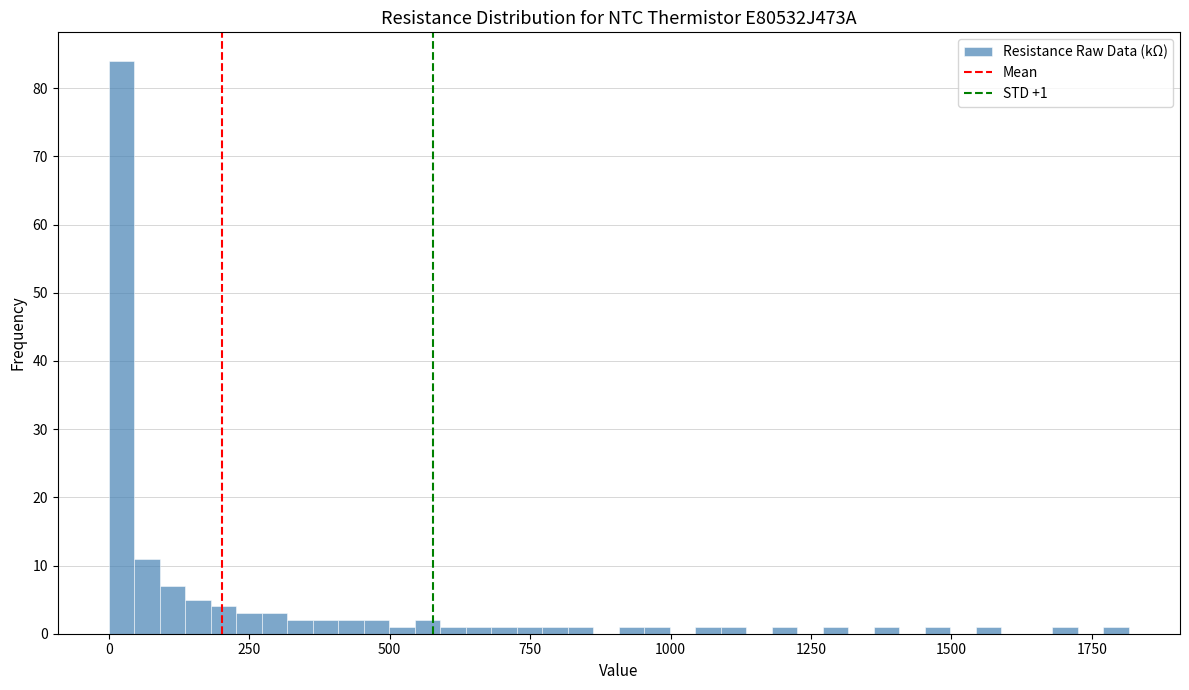

Around what value on the x-axis is the tallest bar? Give the approximate position of its centre, as read against the axis.

0